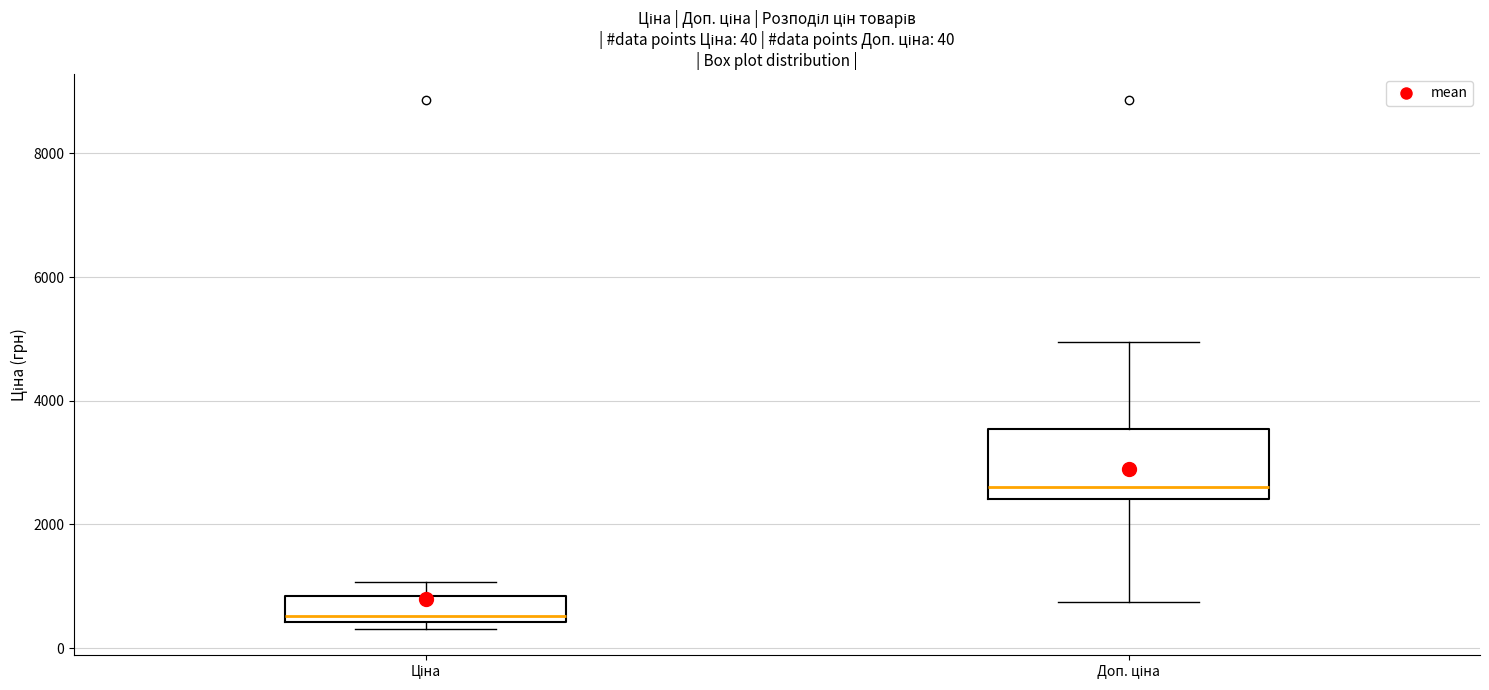

Which box's median line is the lowest?

Ціна